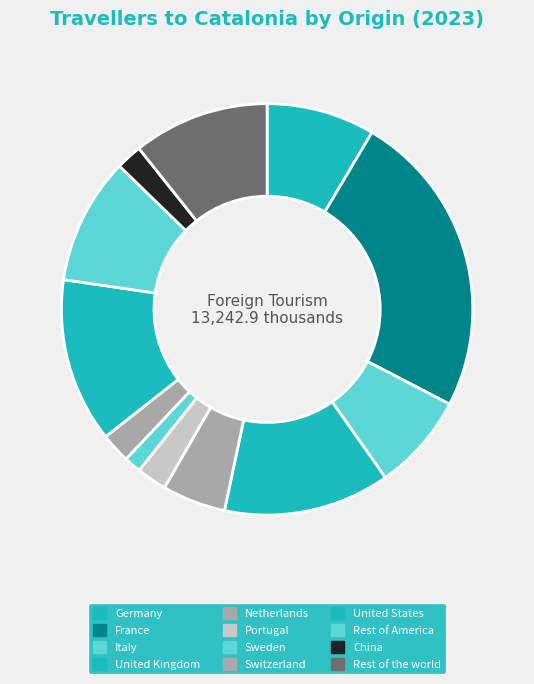

To the nearest percent, what is the average slice percentage?

8%